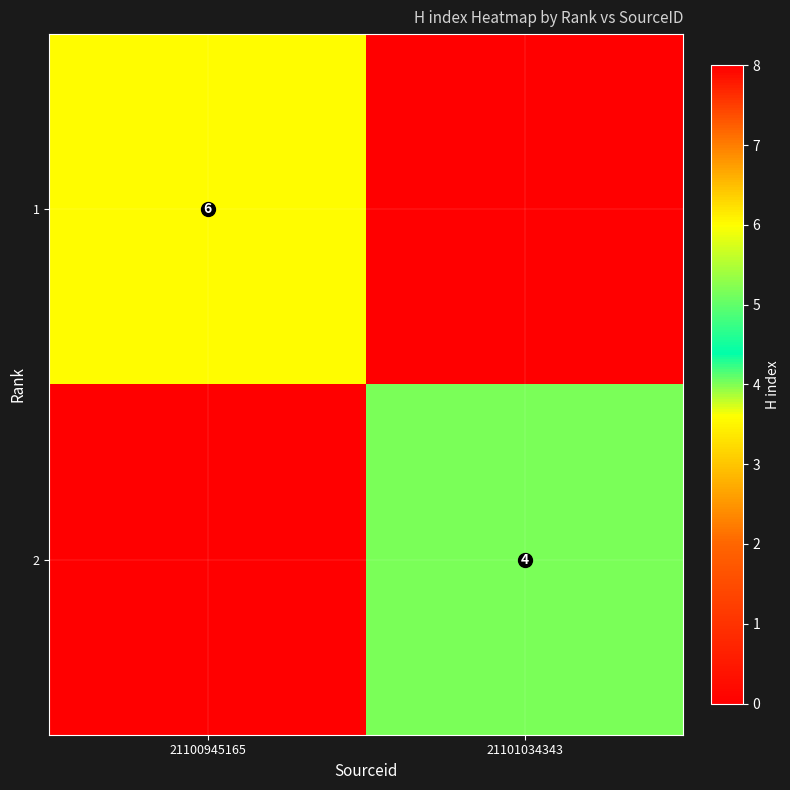

At which category is the sum across all series the highest?

21100945165